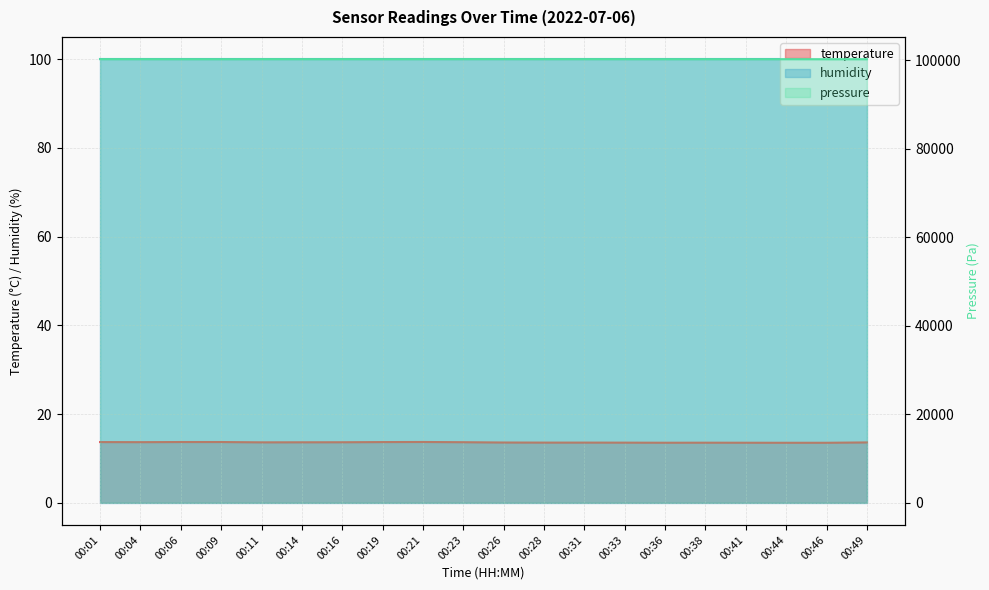

Does the chart have visible grid lines?

Yes